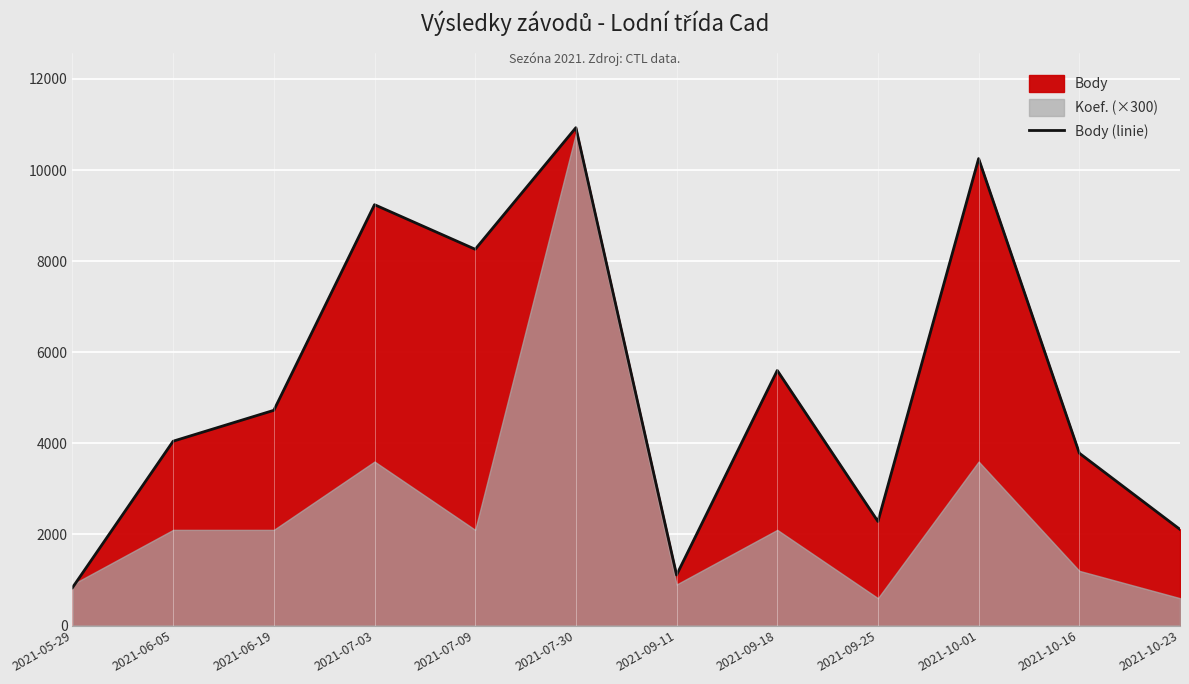

What is the sum of all values?

63176